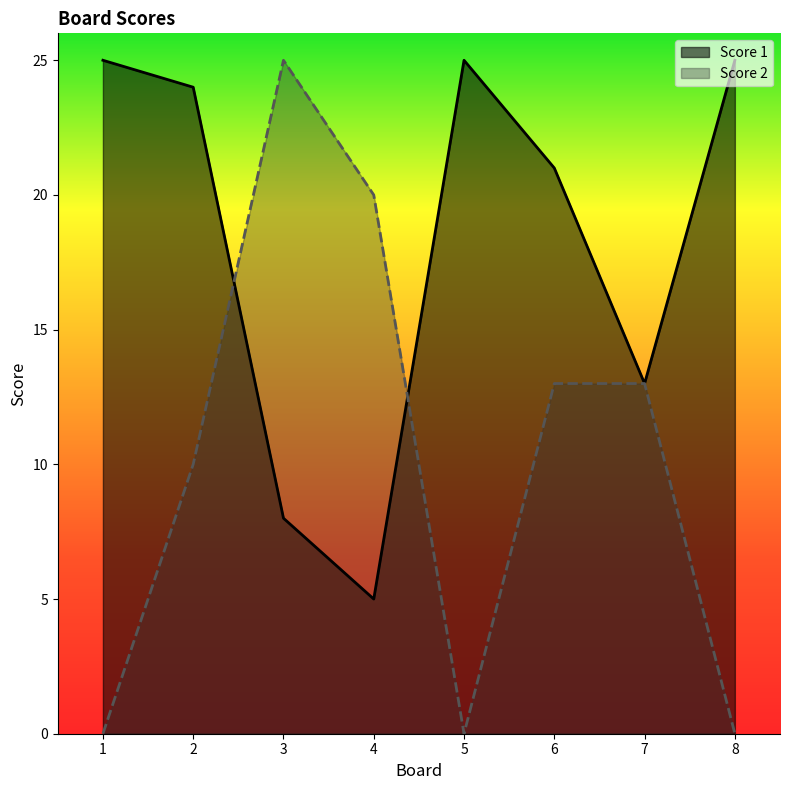

Rank the series by their average value, from highest to lowest.

Score 1, Score 2